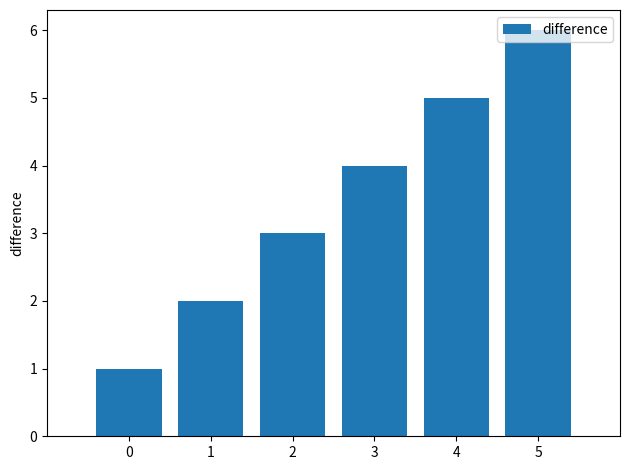

The value at 5 is 4. True or false?

False